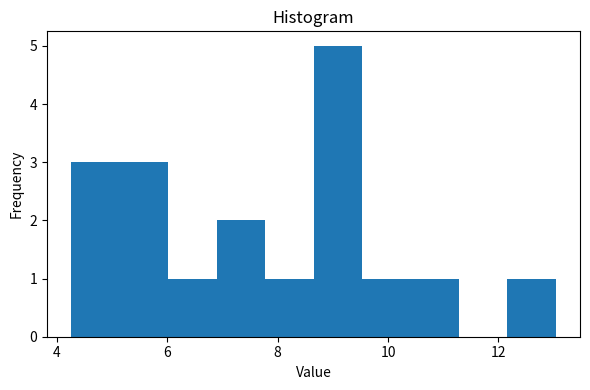

Reading left to right, list every bar in this chart as the range it spans on the x-axis followed by its height. Neither the bar edges nor the heights are printed on the chart, so give them approximately, as read against the axes.

4.2 to 5.2: 3
5.2 to 6.0: 3
6.0 to 6.8: 1
6.8 to 7.8: 2
7.8 to 8.6: 1
8.6 to 9.6: 5
9.6 to 10.4: 1
10.4 to 11.2: 1
11.2 to 12.2: 0
12.2 to 13.0: 1